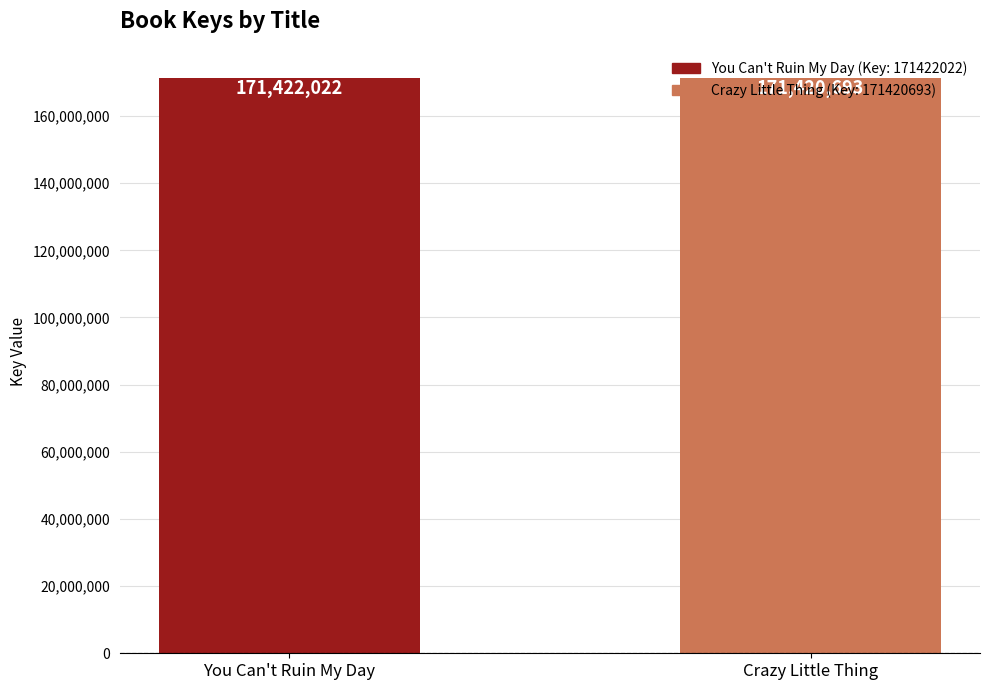

What is the label of the 2nd bar from the left?

Crazy Little Thing